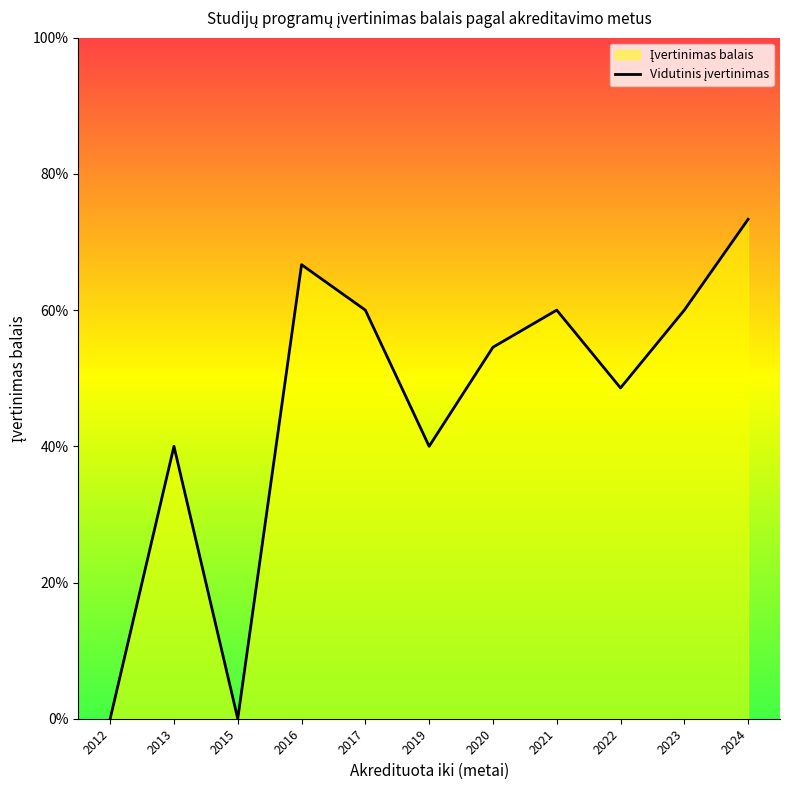

What is the sum of all values?

25.2